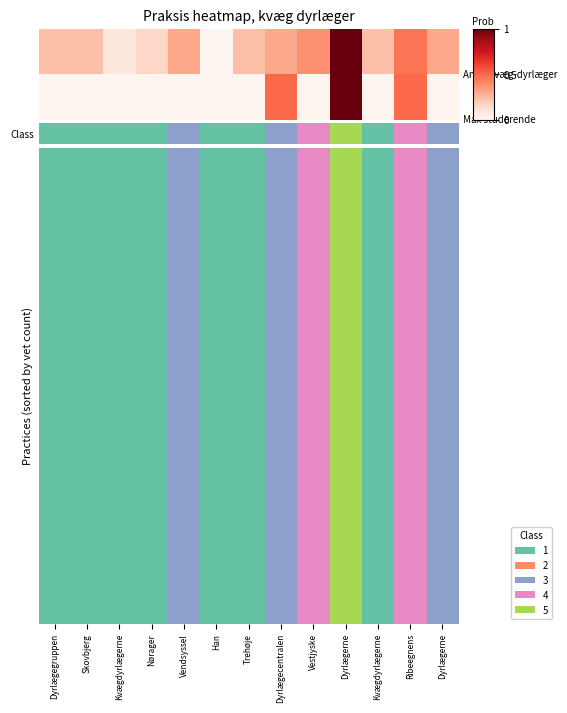

At how many categories does at least one series exceed 2?

6